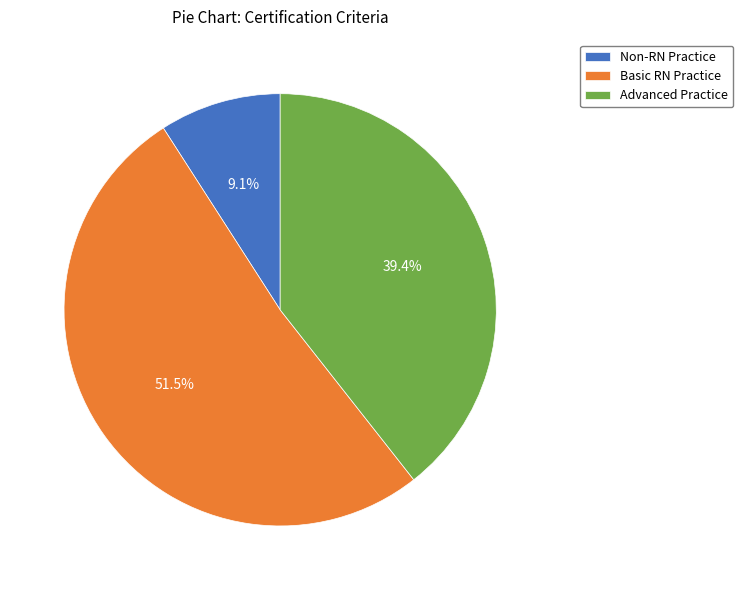

To the nearest percent, what is the average slice percentage?

33%